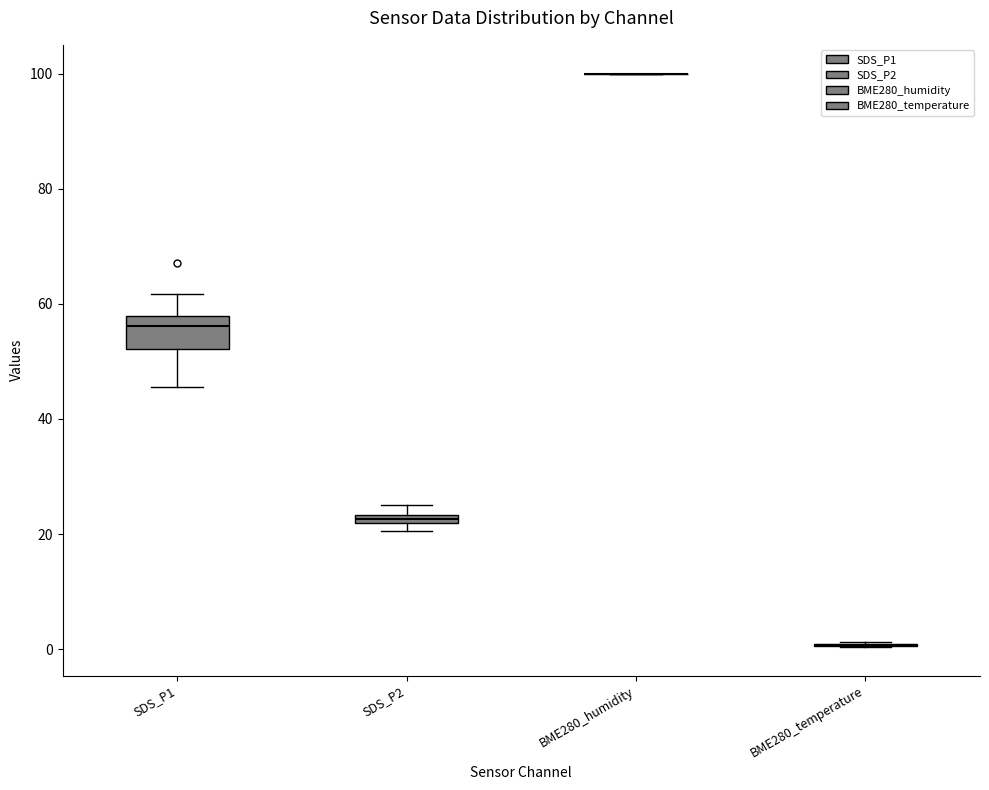

Comparing the boxes themselves (not the whiskers), which one is the tallest?

SDS_P1